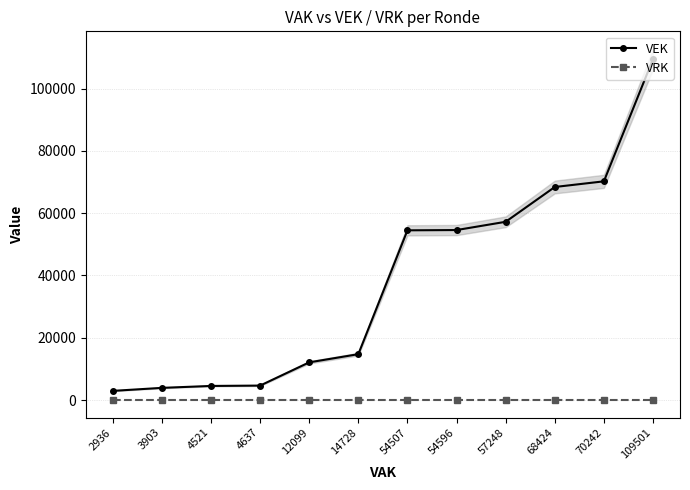

Reading right to left, list all the values displayed in this chart.

VEK: 109501=109501	70242=70242	68424=68424	57248=57248	54596=54596	54507=54507	14728=14728	12099=12099	4637=4637	4521=4521	3903=3903	2936=2936
VRK: 109501=0	70242=0	68424=0	57248=0	54596=0	54507=0	14728=0	12099=0	4637=0	4521=0	3903=0	2936=0